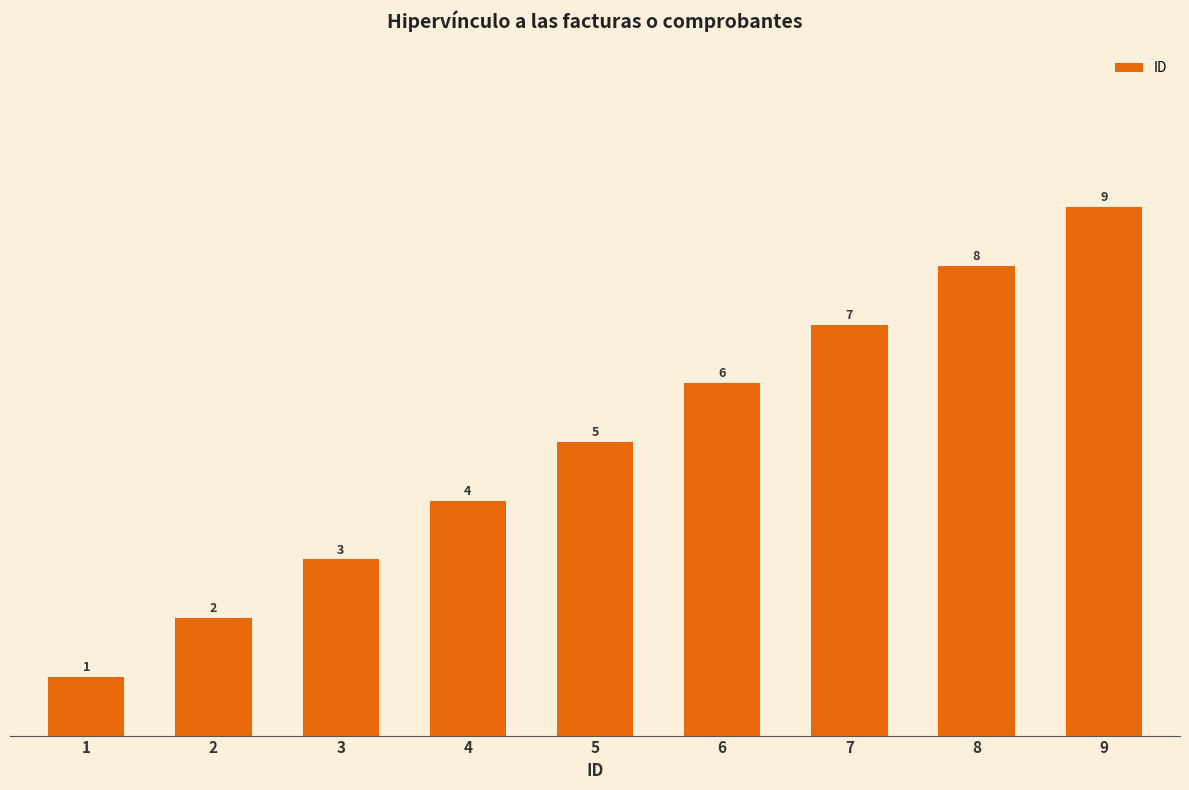

How many values are between 3 and 7?

5